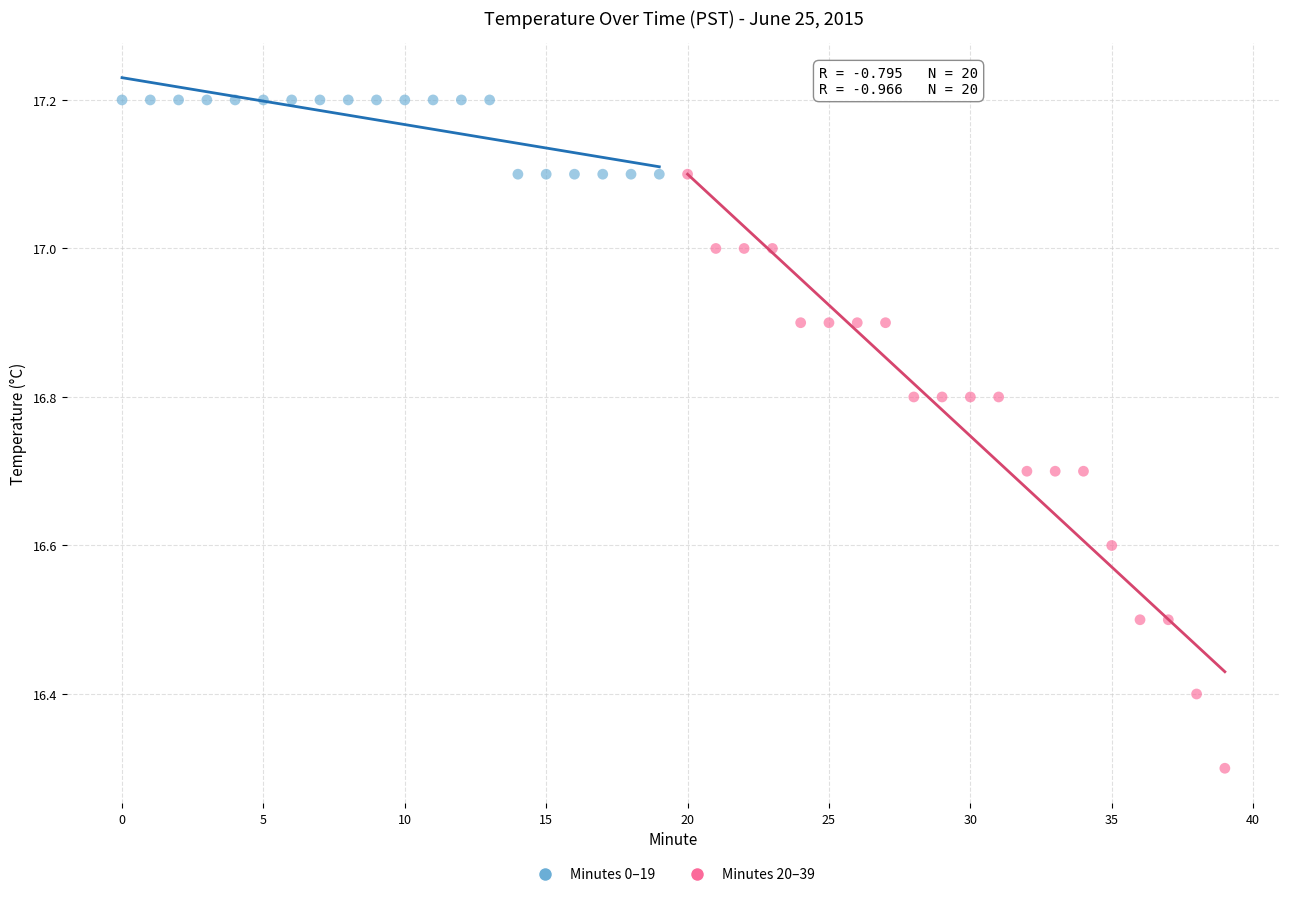

Which series contains the highest Y value?

Minutes 0–19